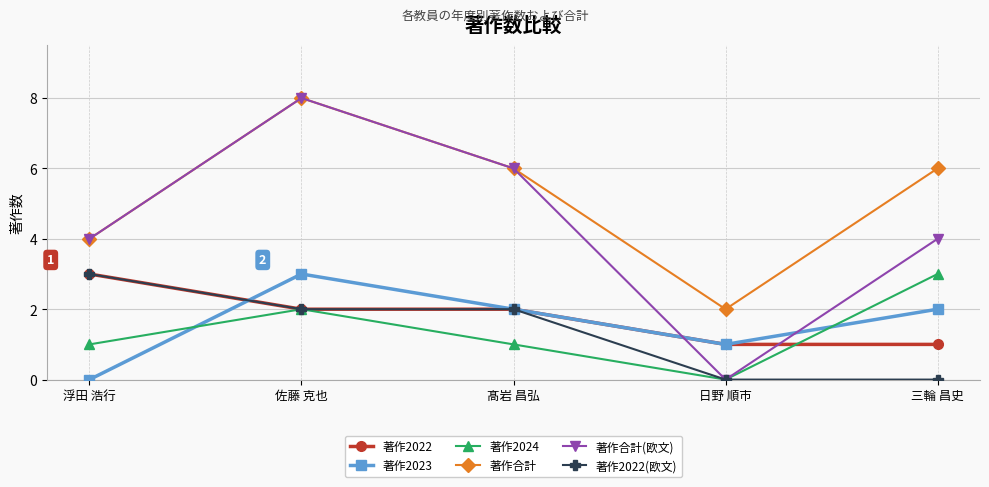

What position from the right is 髙岩 昌弘?

3